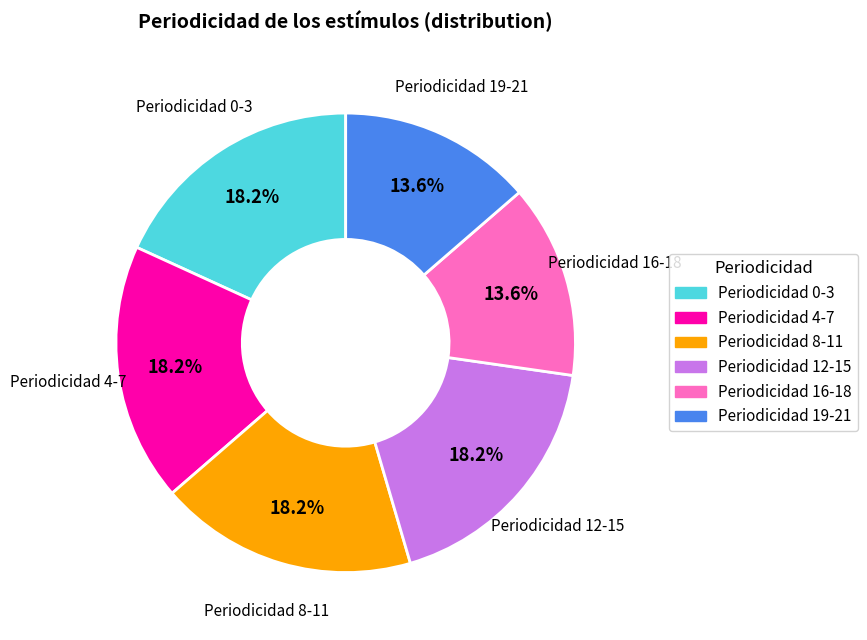

Does any single category account for the majority?

No